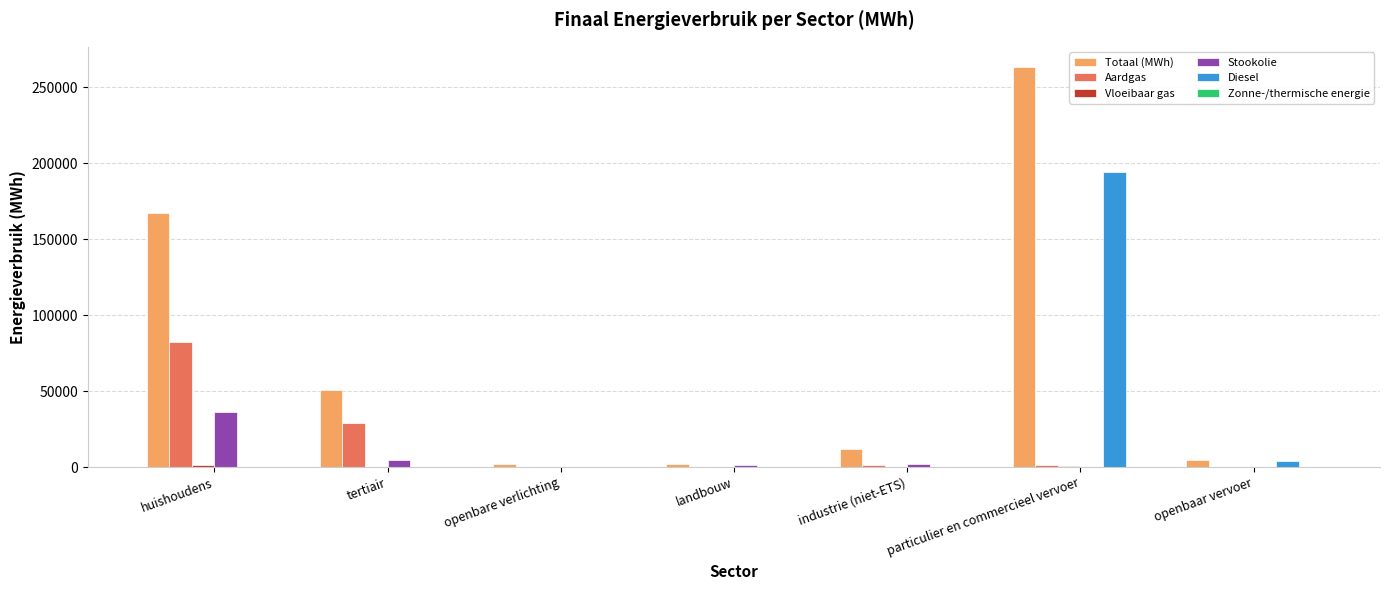

True or false: Totaal (MWh) has a value of 393856.8 at particulier en commercieel vervoer.

False